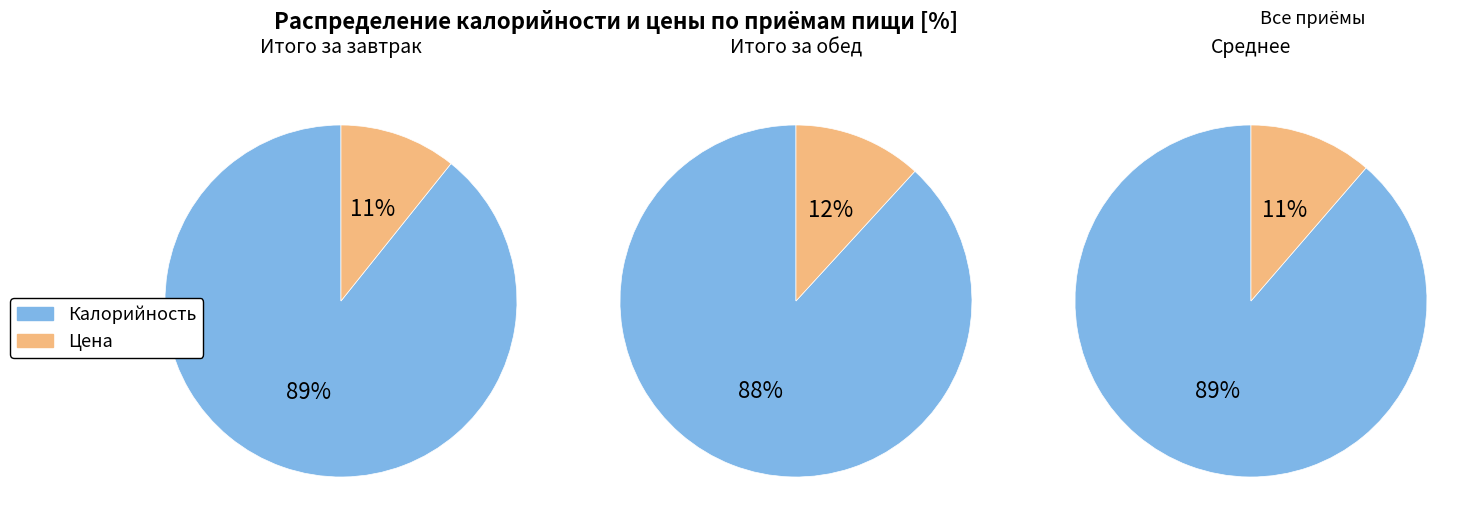

How many slices are in this pie chart?

2